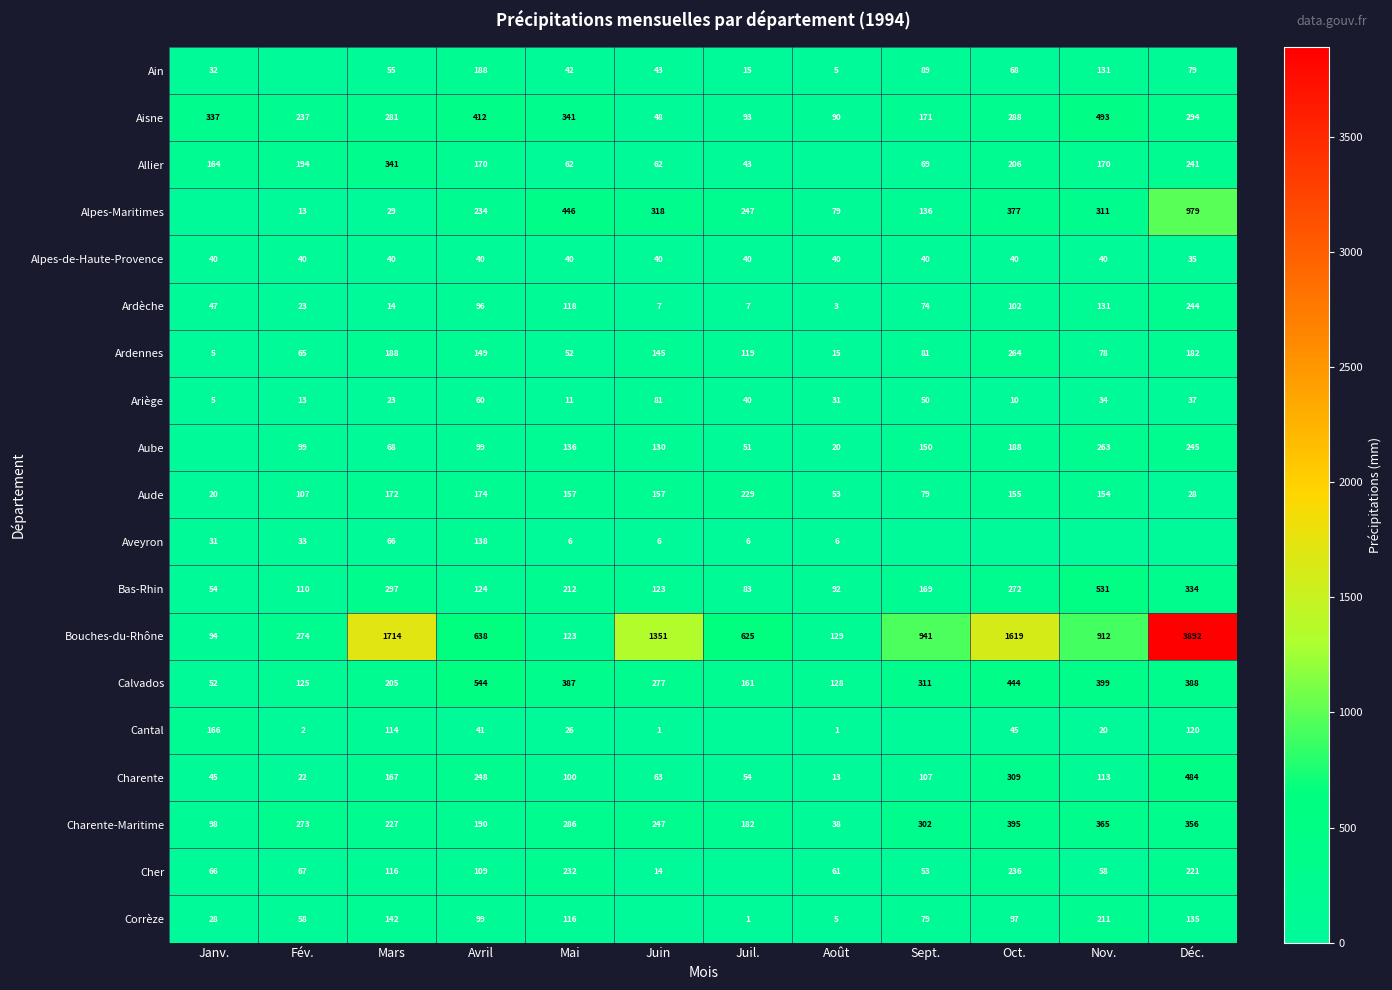

Is the value of Cantal at Mai greater than the value of Cher at Déc.?

No